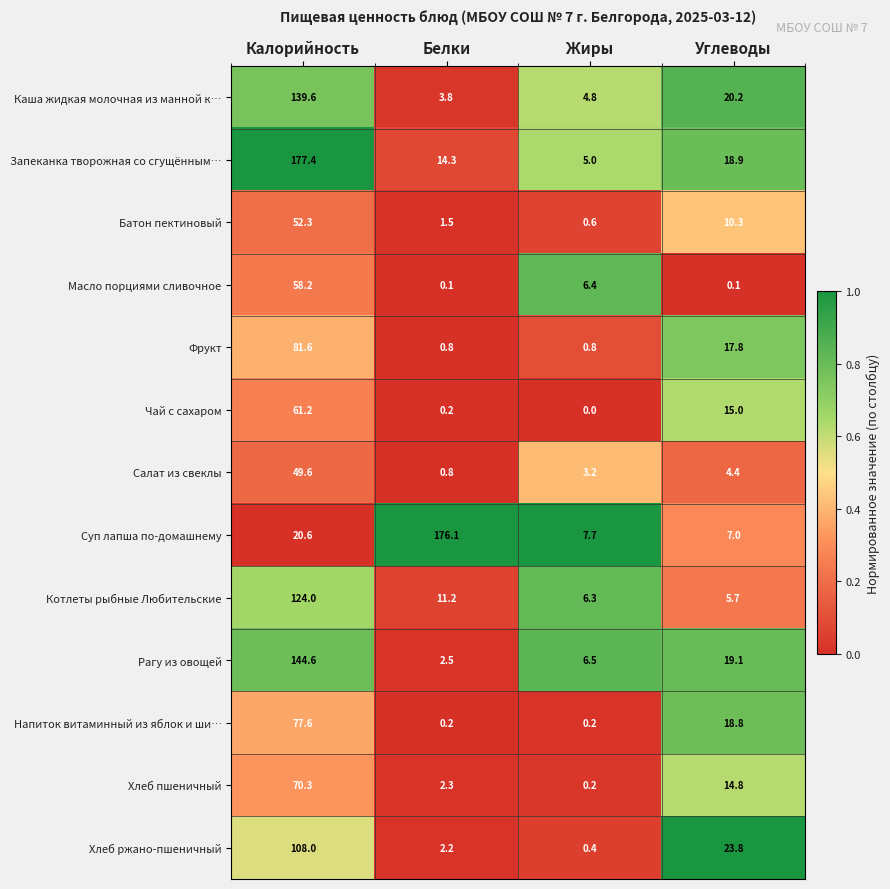

What is the sum of the Запеканка творожная со сгущённым… values at Жиры and Углеводы?

23.9